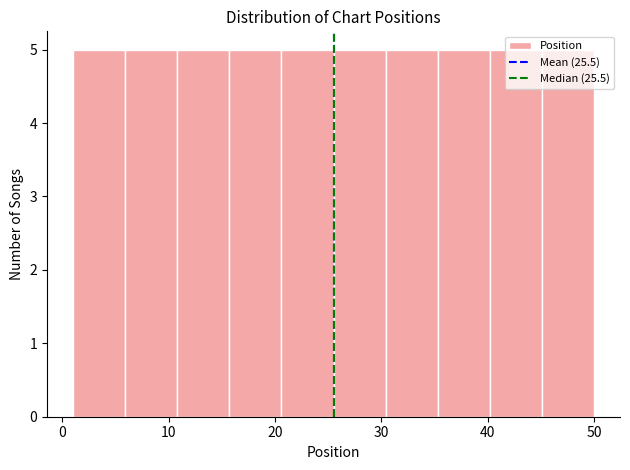

How tall is the bar that spans 15.7 to 20.6 on the x-axis? Neither the bar edges nor the heights are printed on the chart, so give them approximately, as read against the axes.

5